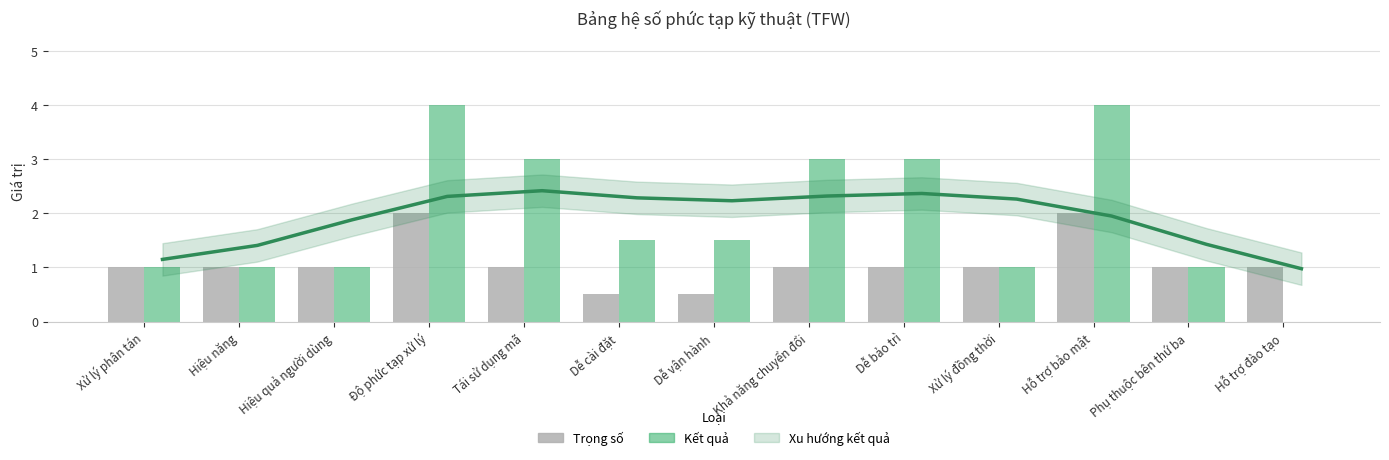

What is the value of the Kết quả bar at the 3rd from the left?

1.0